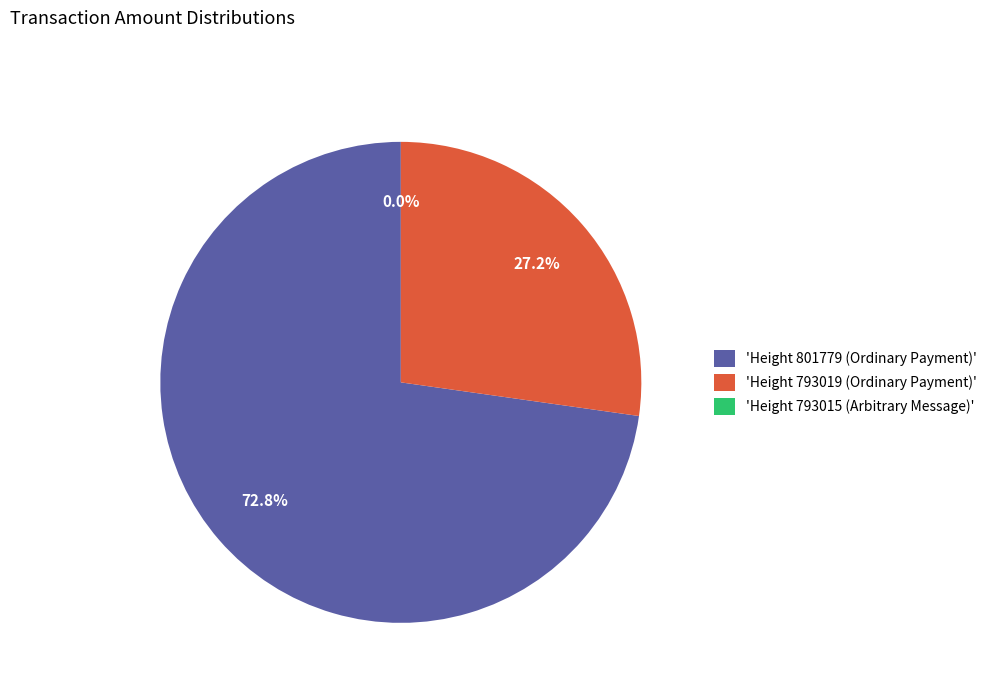

What is the total percentage of 'Height 801779 (Ordinary Payment)' and 'Height 793019 (Ordinary Payment)'?

100.0%